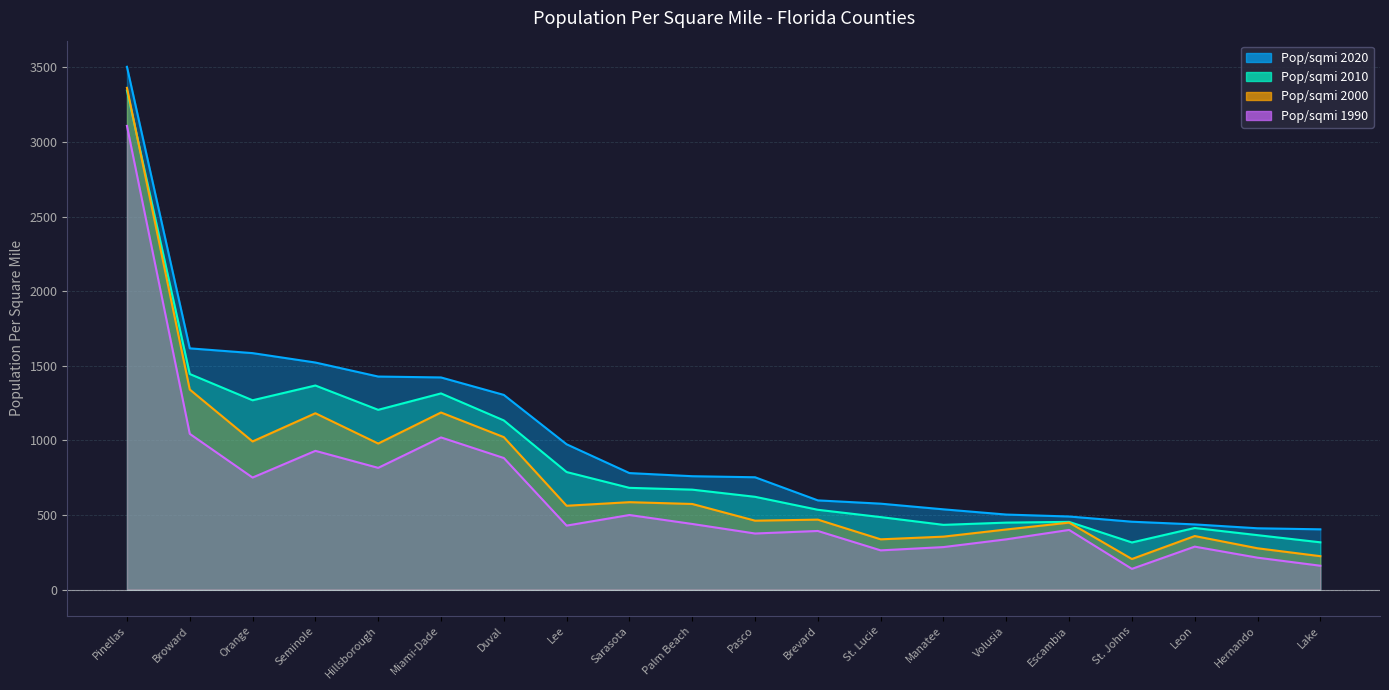

Reading left to right, transcribe all the data shown in this chart.

2020: Pinellas=3504	Broward=1617	Orange=1585	Seminole=1522	Hillsborough=1428	Miami-Dade=1422	Duval=1305	Lee=974	Sarasota=781	Palm Beach=760	Pasco=753	Brevard=598	St. Lucie=576	Manatee=538	Volusia=503	Escambia=490	St. Johns=455	Leon=437	Hernando=411	Lake=404
2010: Pinellas=3345	Broward=1445	Orange=1269	Seminole=1368	Hillsborough=1205	Miami-Dade=1315	Duval=1134	Lee=788	Sarasota=682	Palm Beach=670	Pasco=622	Brevard=535	St. Lucie=486	Manatee=434	Volusia=449	Escambia=454	St. Johns=316	Leon=413	Hernando=365	Lake=317
2000: Pinellas=3363	Broward=1341	Orange=993	Seminole=1182	Hillsborough=979	Miami-Dade=1187	Duval=1022	Lee=562	Sarasota=586	Palm Beach=574	Pasco=462	Brevard=469	St. Lucie=337	Manatee=355	Volusia=403	Escambia=449	St. Johns=205	Leon=359	Hernando=277	Lake=224
1990: Pinellas=3108	Broward=1044	Orange=751	Seminole=930	Hillsborough=816	Miami-Dade=1020	Duval=882	Lee=429	Sarasota=500	Palm Beach=440	Pasco=376	Brevard=393	St. Lucie=263	Manatee=285	Volusia=337	Escambia=400	St. Johns=139	Leon=288	Hernando=214	Lake=160